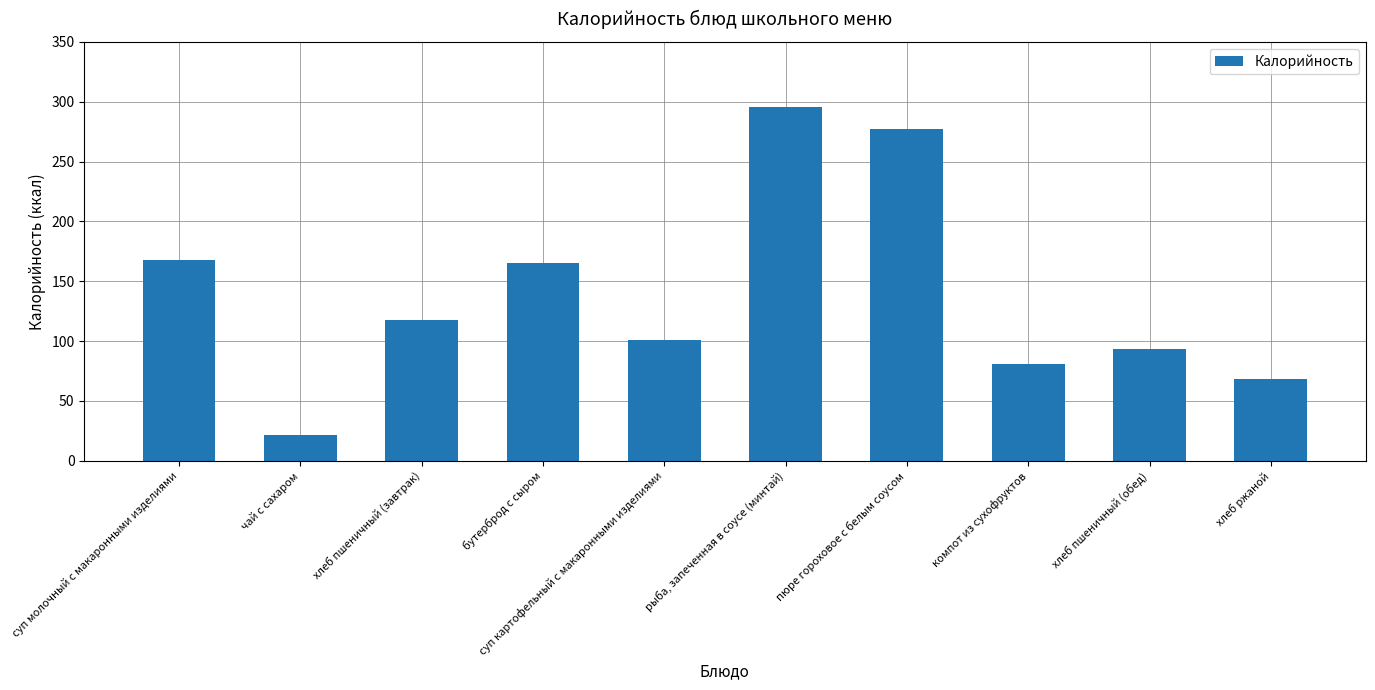

The value at суп молочный с макаронными изделиями is 278.2. True or false?

False